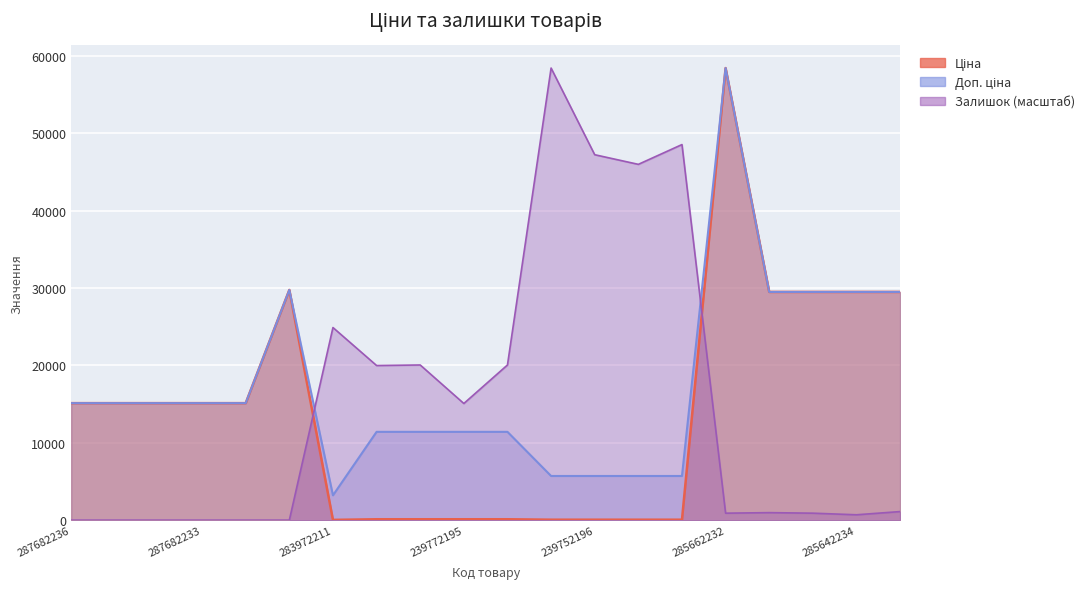

What is the value of the Залишок point at the 13th from the left?

47225.2